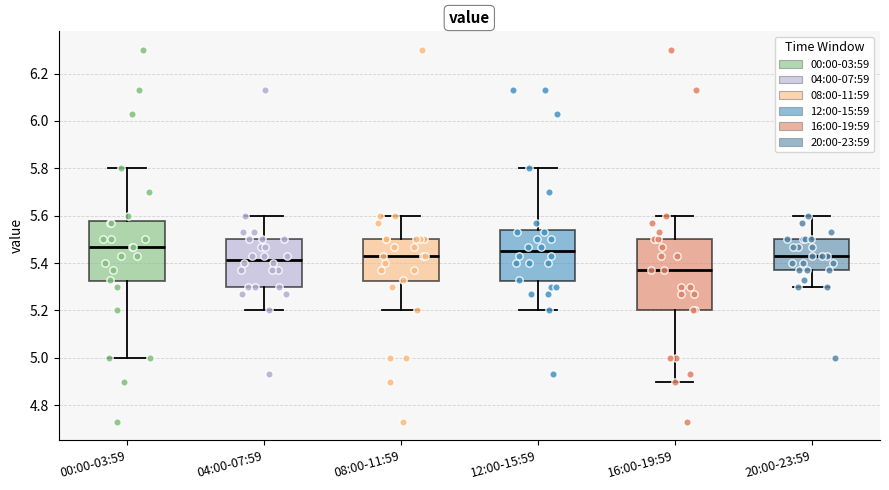

Comparing the boxes themselves (not the whiskers), which one is the tallest?

16:00-19:59